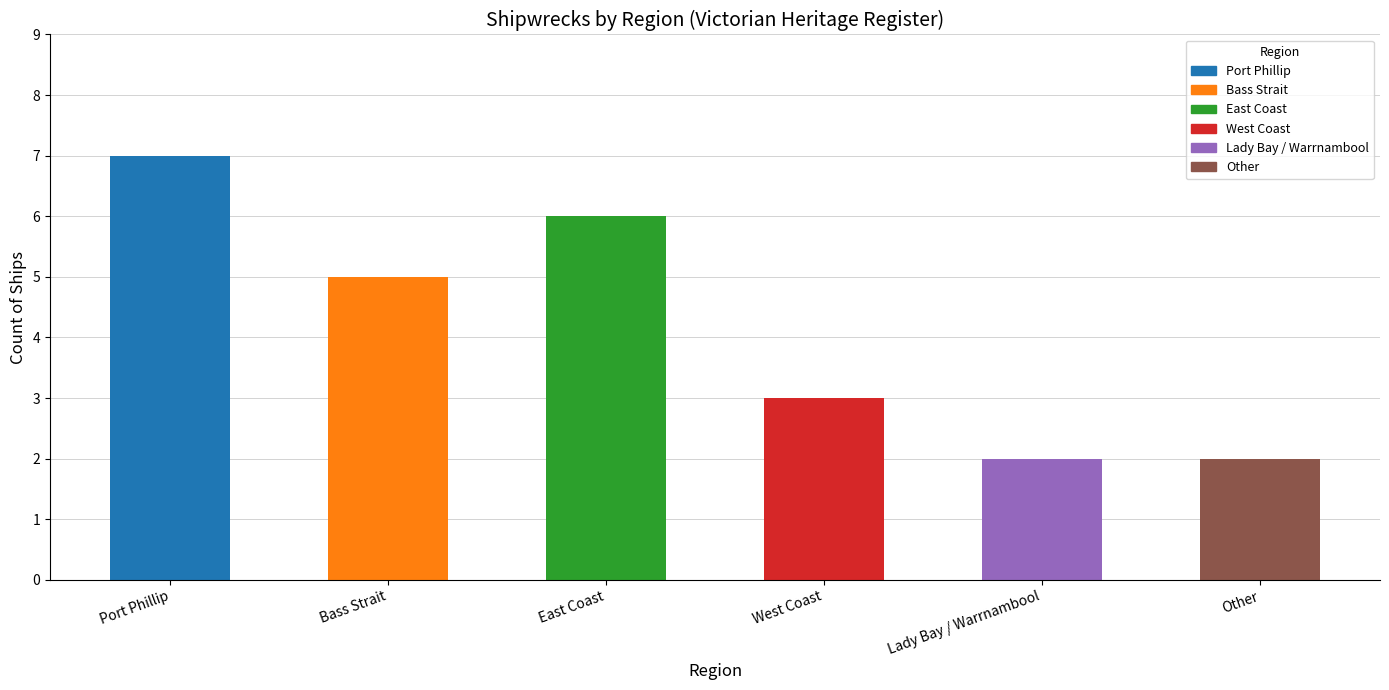

Count the values in the range 2 to 6.

5